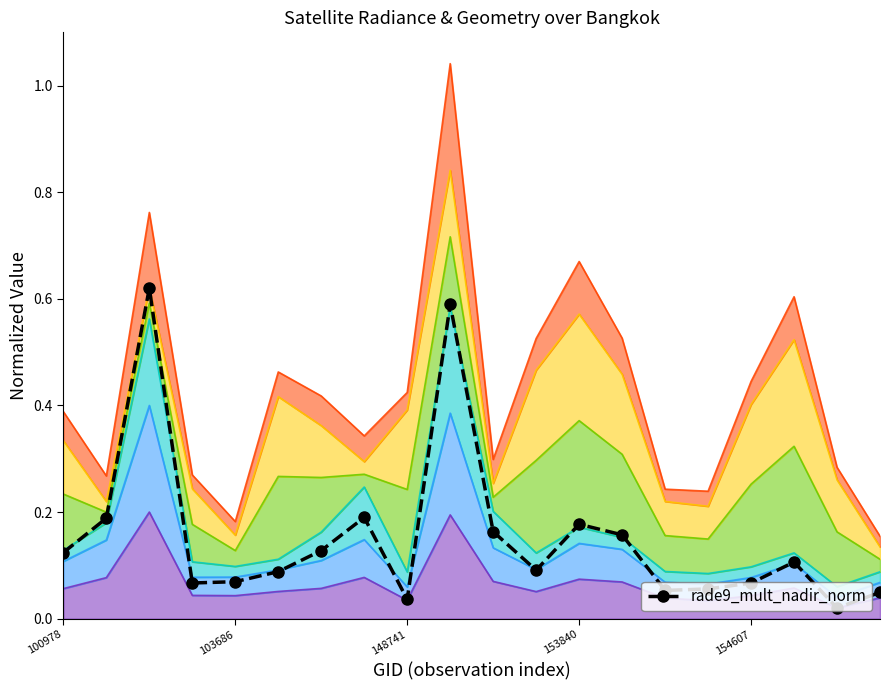

What is the value of the 5th point from the left?

0.1